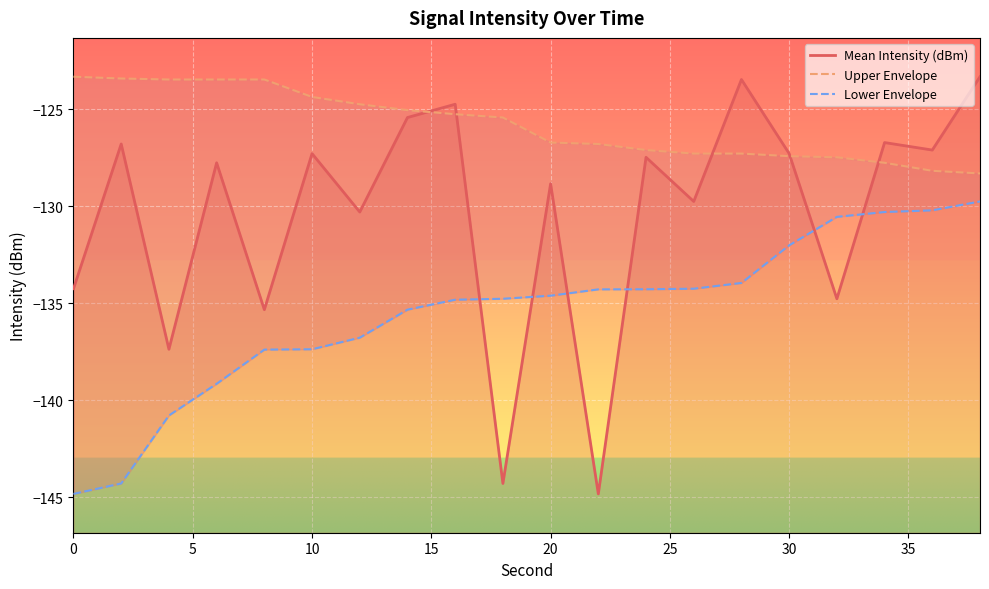

Which series has the largest range (max minus min)?

Mean Intensity (dBm)